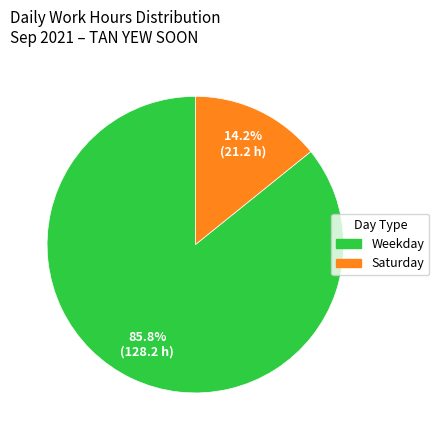

Does any single category account for the majority?

Yes